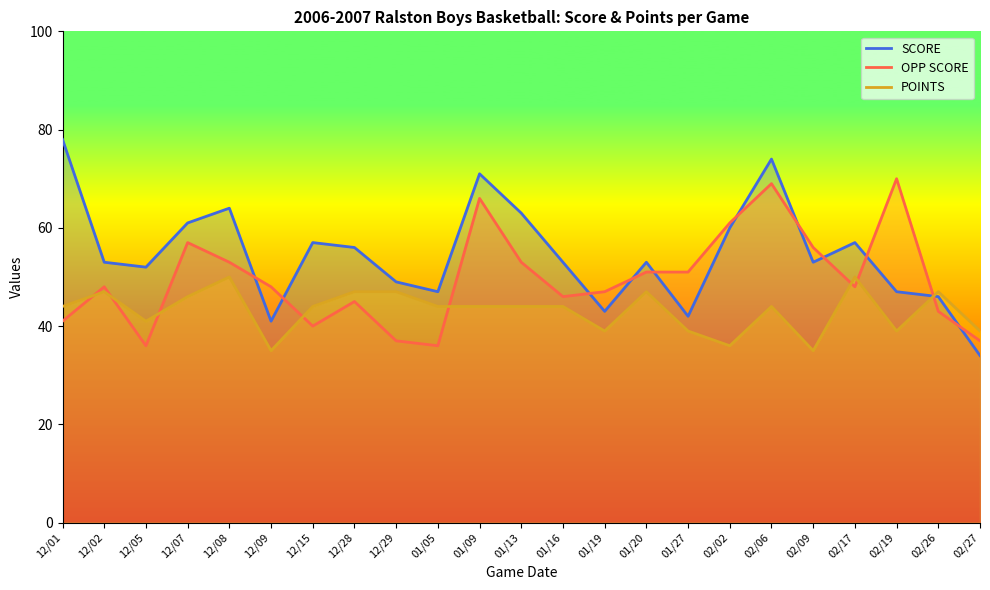

Read the SCORE value at 12/29, to the nearest 5.

50